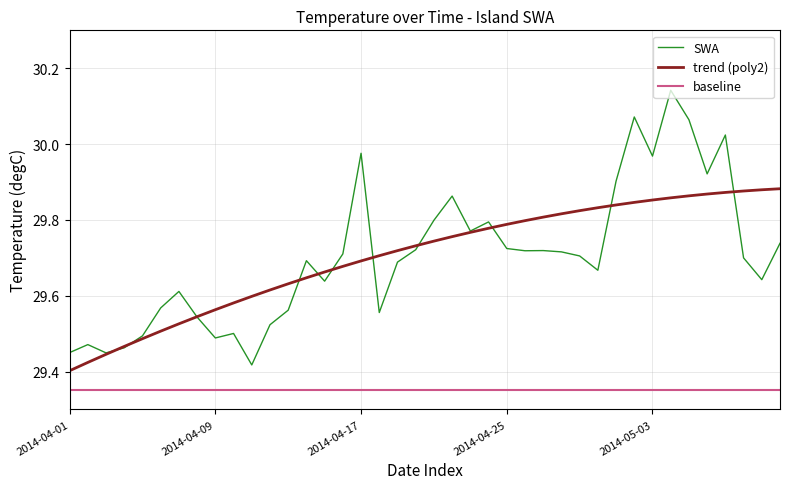

Which series has the largest range (max minus min)?

SWA